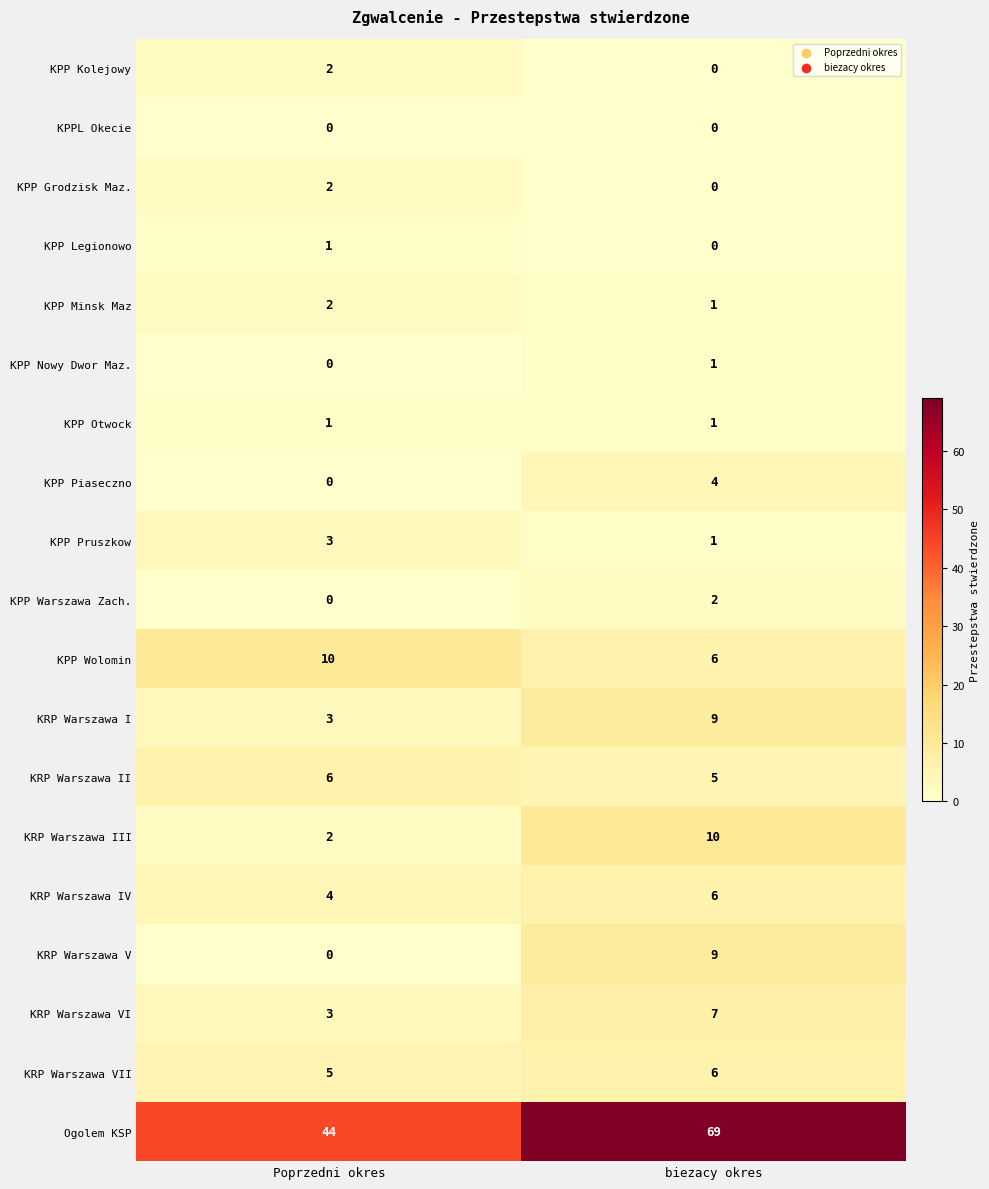

What is the sum of all KRP Warszawa IV values?

10